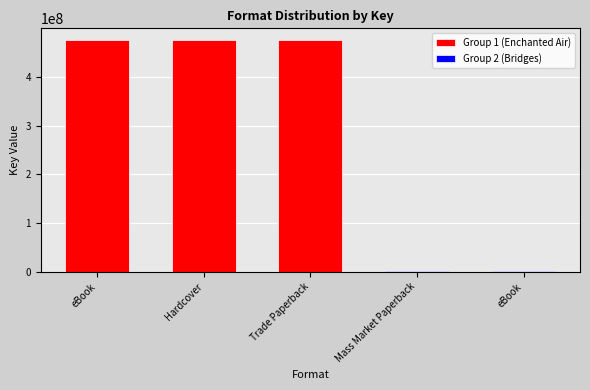

What position from the right is eBook (Bridges)?

1